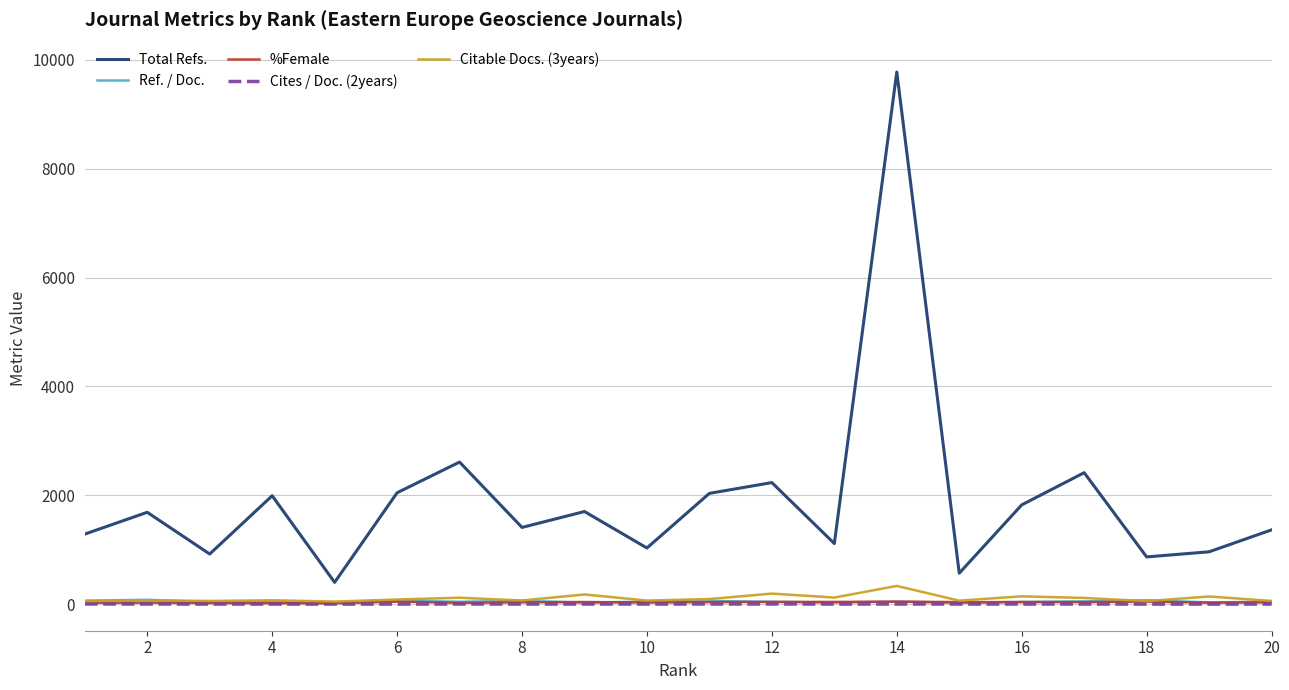

True or false: Total Refs. and Cites / Doc. (2years) intersect in this chart.

False